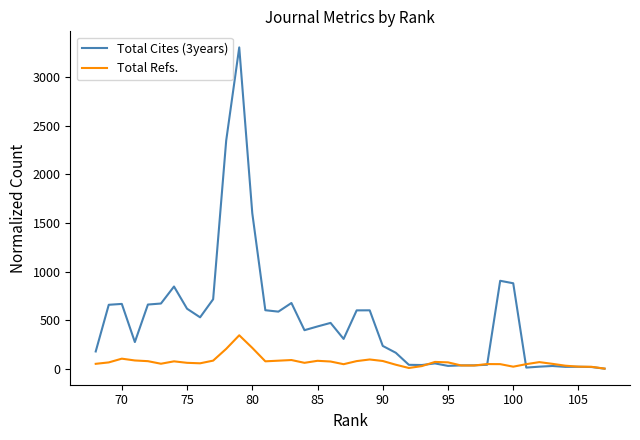

The value of Total Refs. at 105 is 73.8. True or false?

False